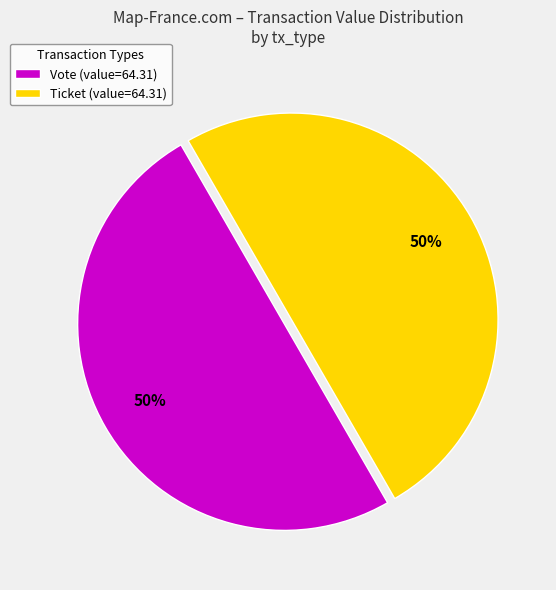

How many slices are in this pie chart?

2